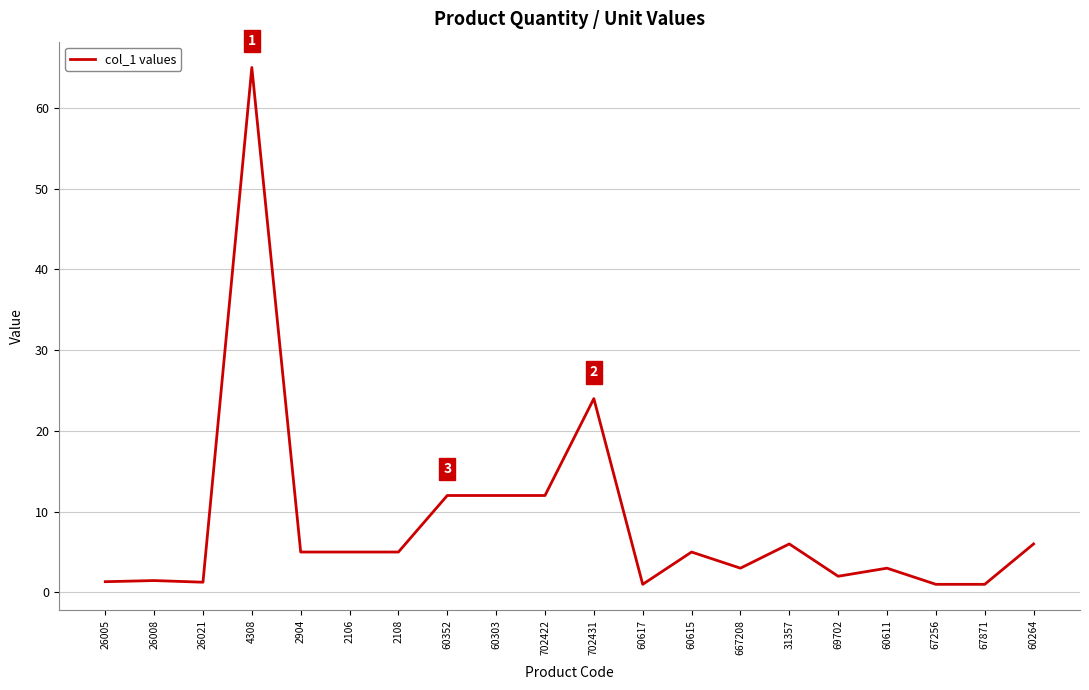

What is the sum of the values at 4308 and 60617?

66.0